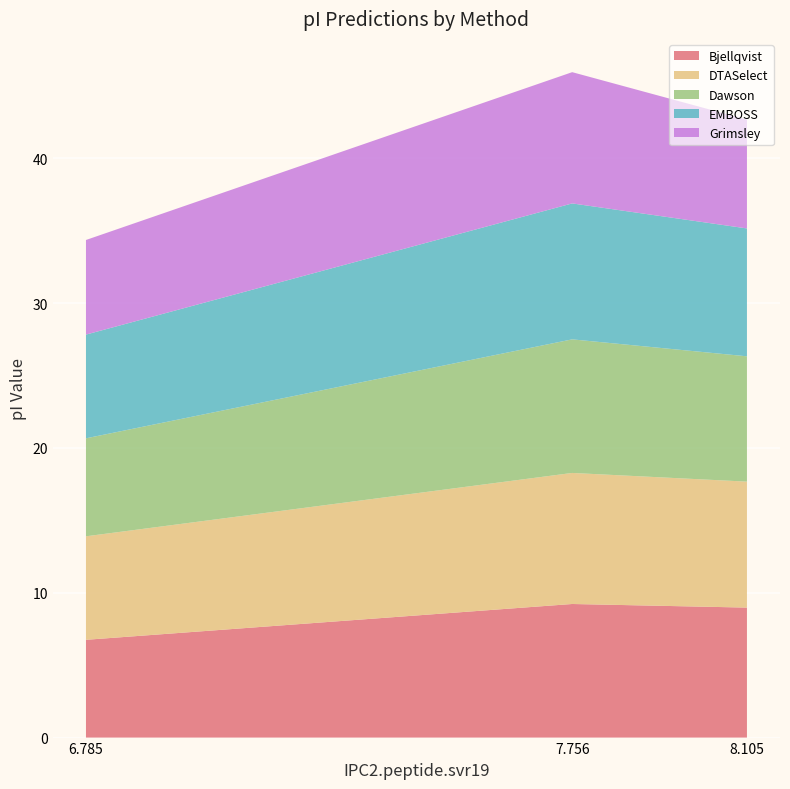

Reading left to right, list all the values displayed in this chart.

Bjellqvist: 8.105=9.0	7.756=9.2	6.785=6.8
DTASelect: 8.105=8.7	7.756=9.0	6.785=7.1
Dawson: 8.105=8.7	7.756=9.2	6.785=6.8
EMBOSS: 8.105=8.8	7.756=9.4	6.785=7.2
Grimsley: 8.105=7.5	7.756=9.1	6.785=6.5